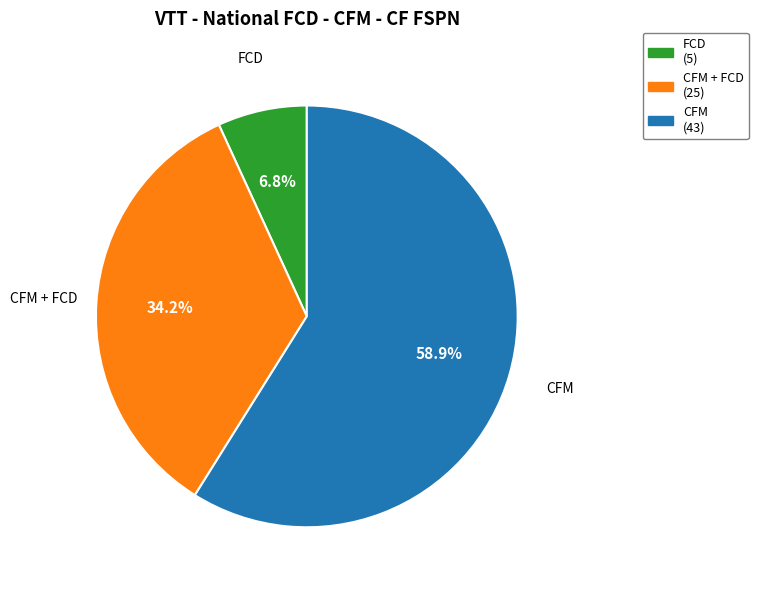

Does any single category account for the majority?

Yes